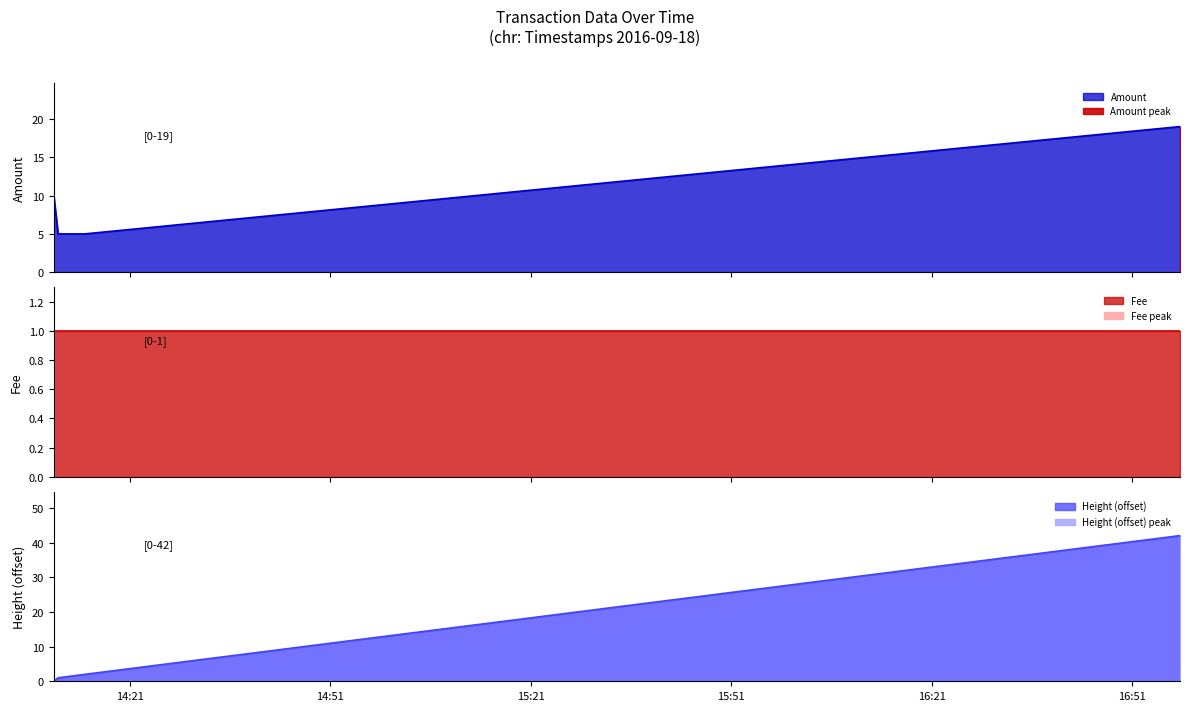

What is the highest value of the Amount series?

19